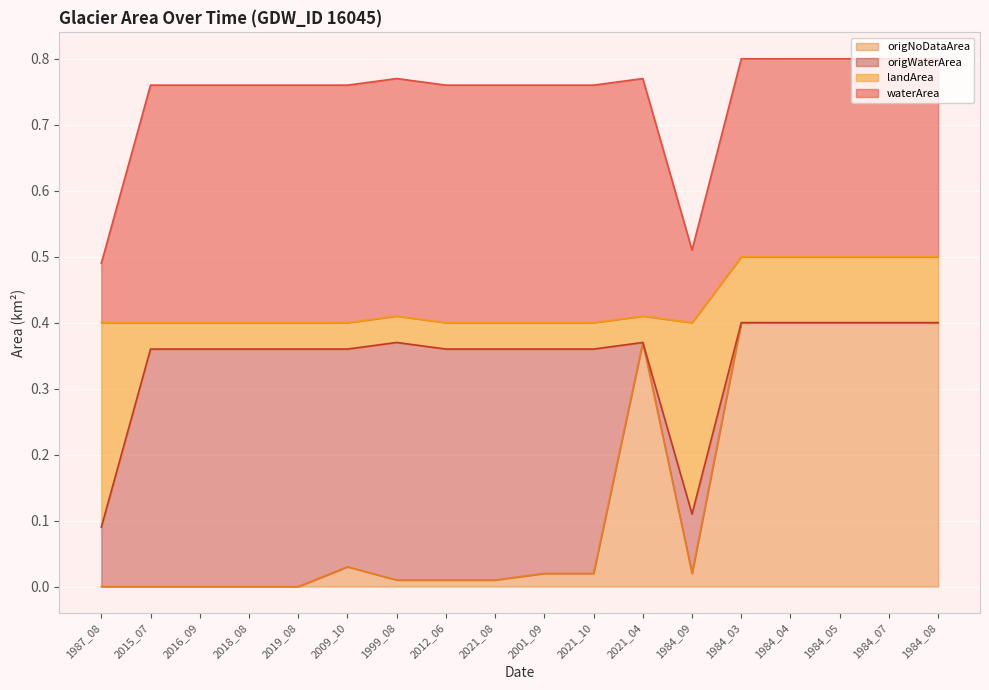

Does the chart display data point markers on the line(s)?

No